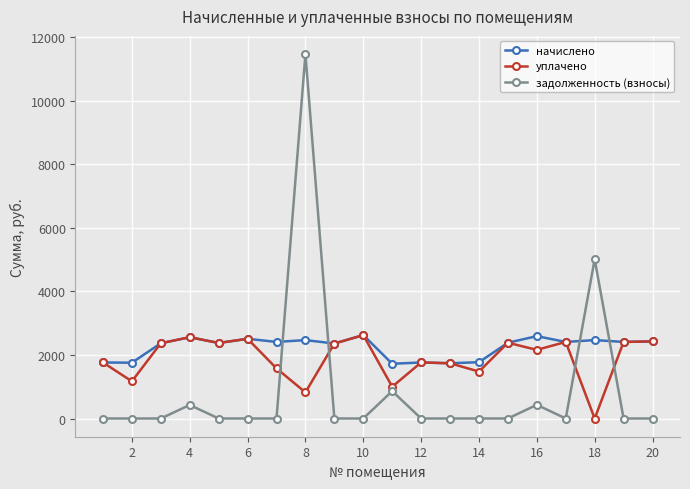

How many values in the начислено series are below 2409?

10